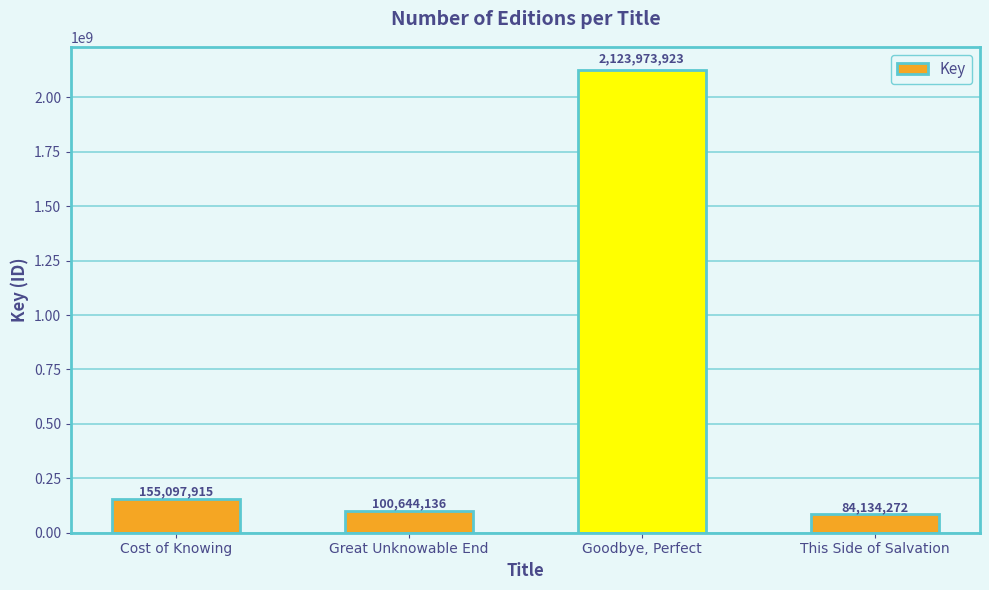

Reading right to left, extract all data points from this chart.

84134272	2123973923	100644136	155097915